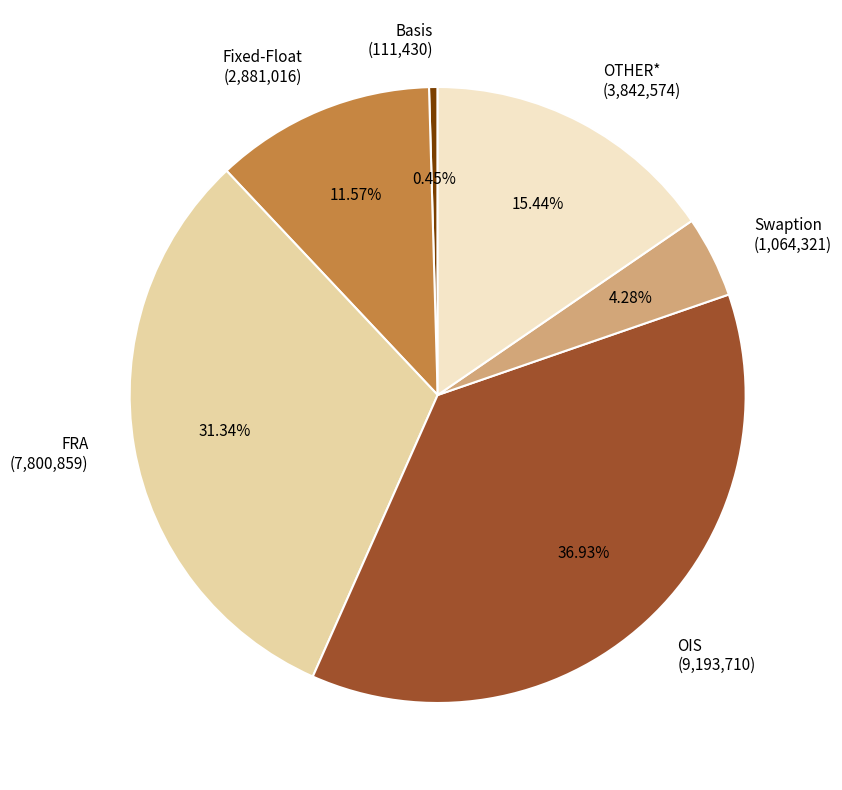

To the nearest percent, what portion does OTHER* represent?

15%